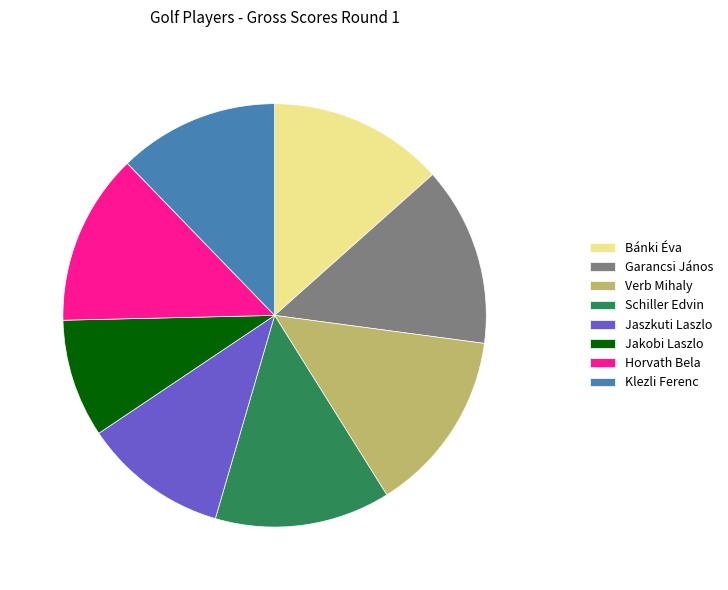

True or false: Garancsi János accounts for 14% of the total.

True